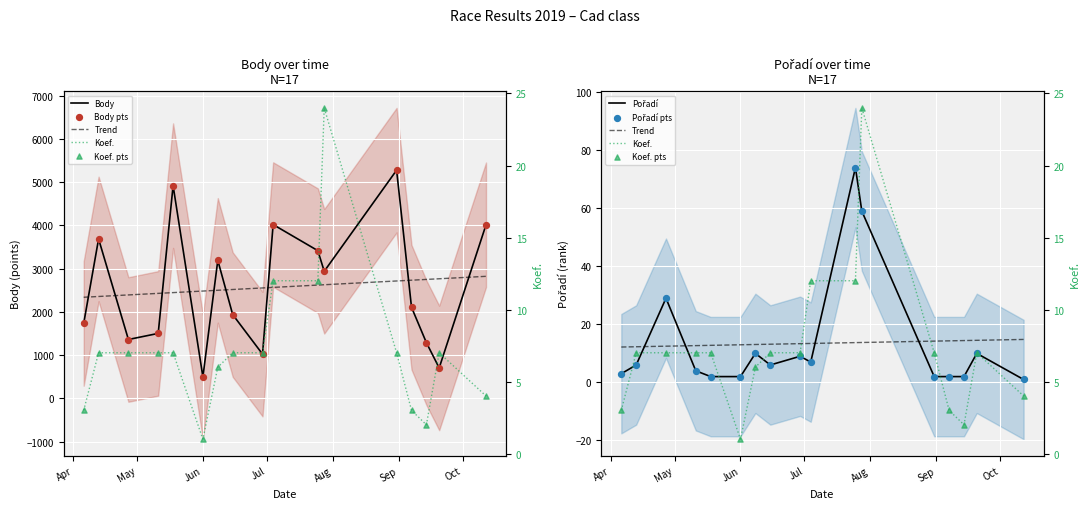

Which series reaches the maximum Y coordinate?

Body